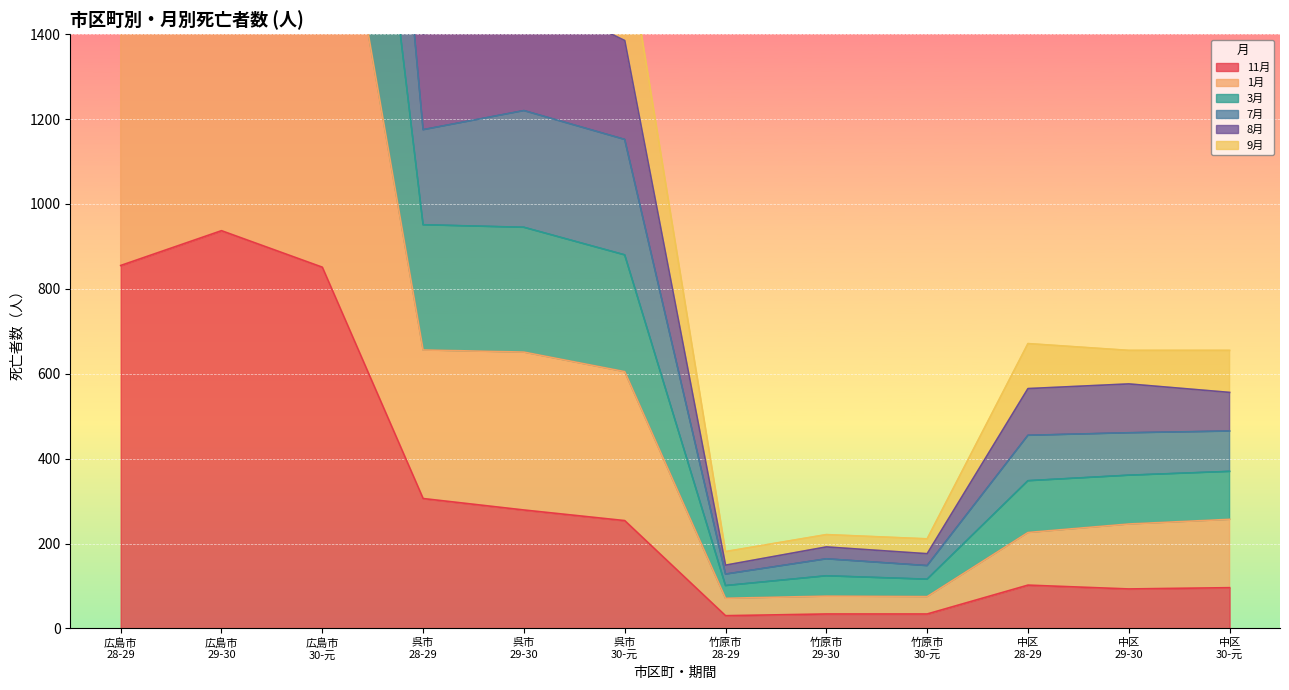

What position from the left is 中区 29-30?

11